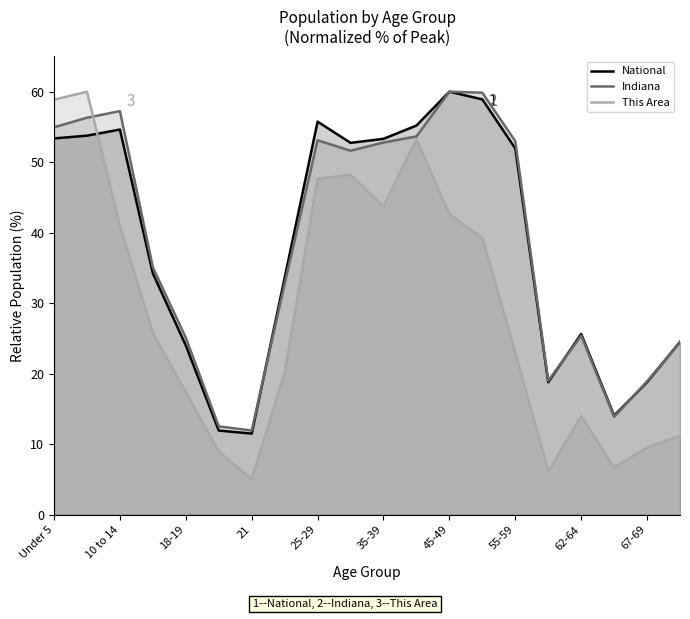

True or false: National and This Area cross at least once.

True